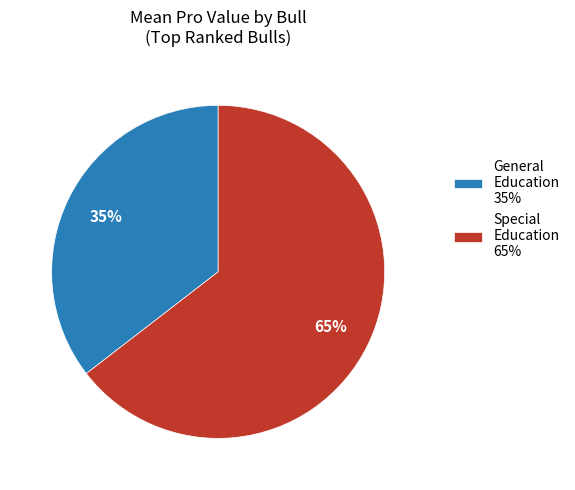

To the nearest percent, what percentage of the pie is Special Education 65%?

65%